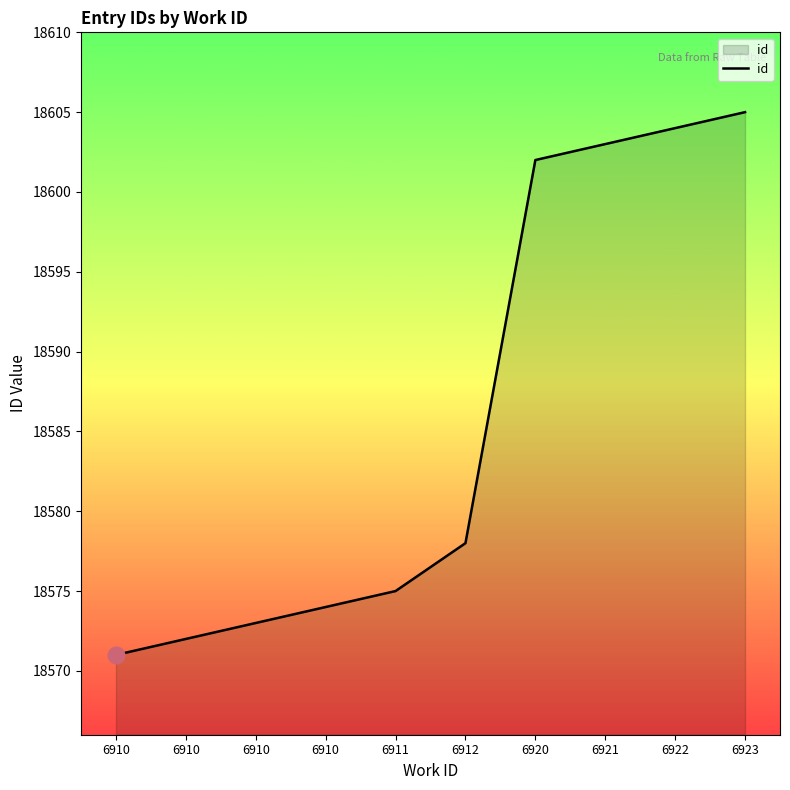

Reading right to left, extract all data points from this chart.

6923=18605	6922=18604	6921=18603	6920=18602	6912=18578	6911=18575	6910=18574	6910=18573	6910=18572	6910=18571